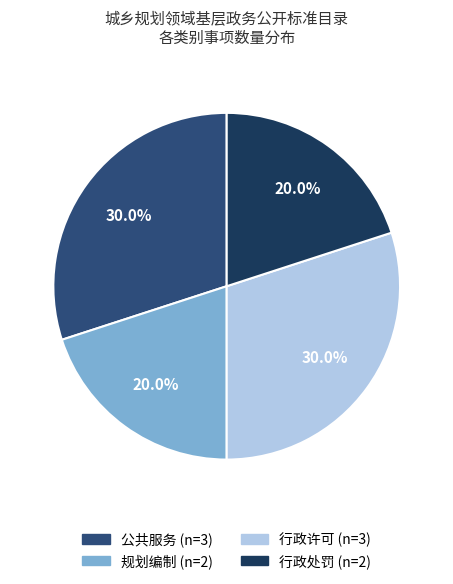

Combined, do 规划编制 and 行政处罚 account for over 50%?

No